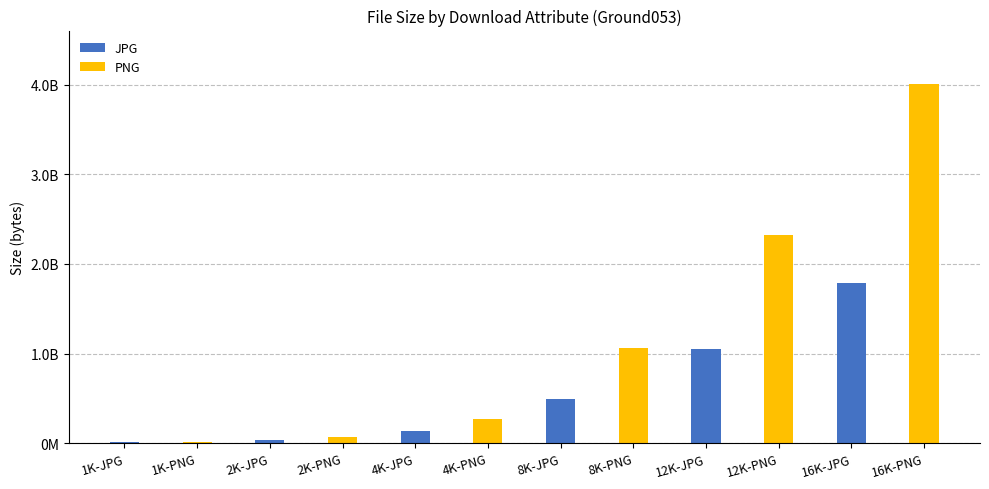

Which has a higher value, 1K-JPG or 4K-JPG?

4K-JPG